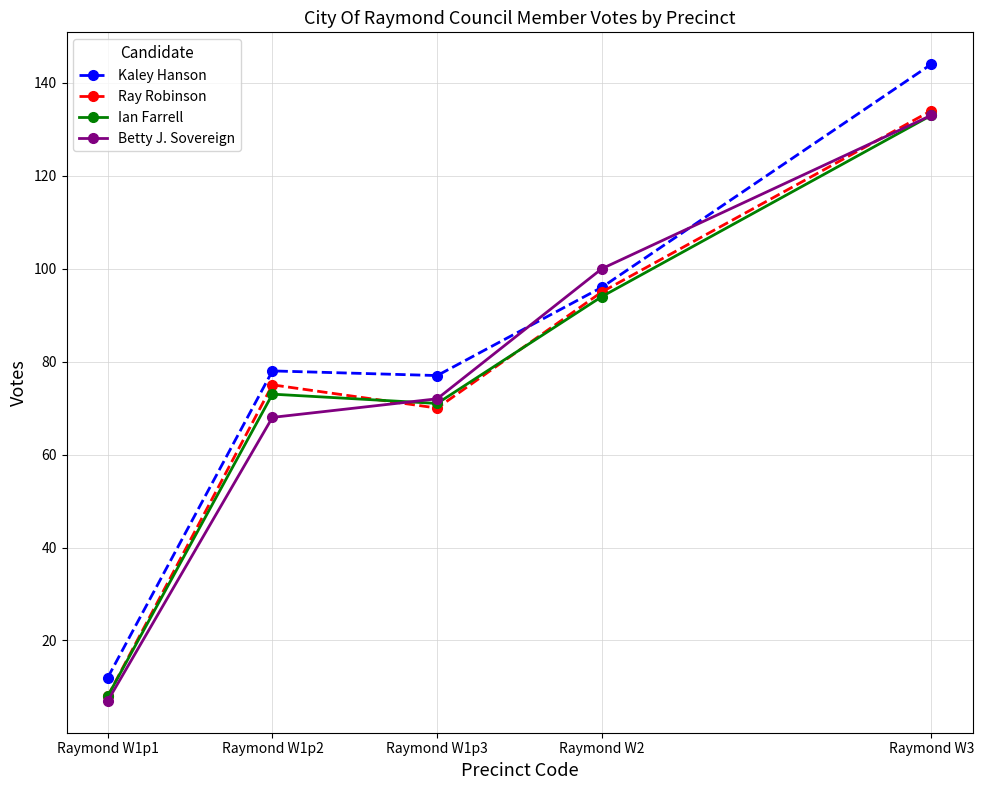

What is the difference between the second highest and second lowest values in the Ray Robinson series?

25